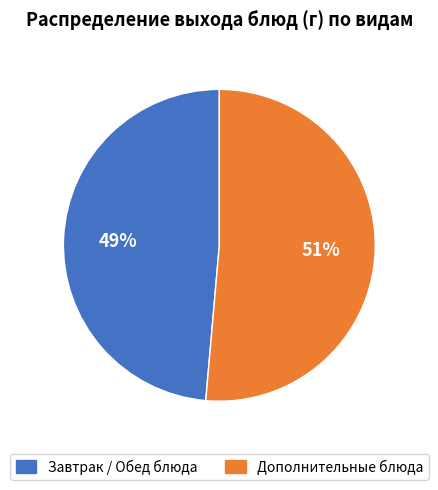

Does any single category account for the majority?

Yes